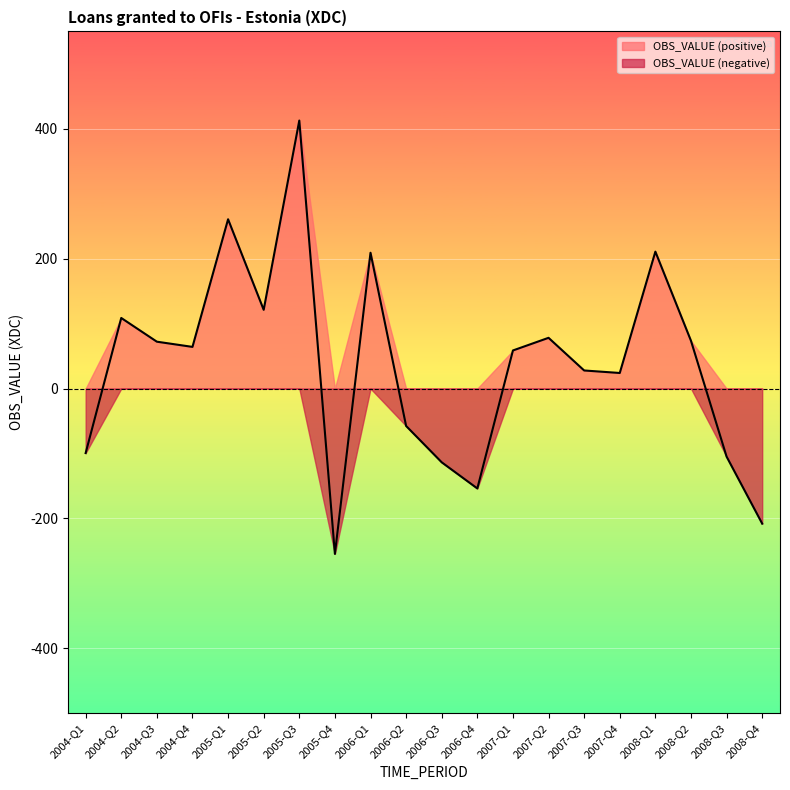

At which label does the data first exceed 64?

2004-Q2